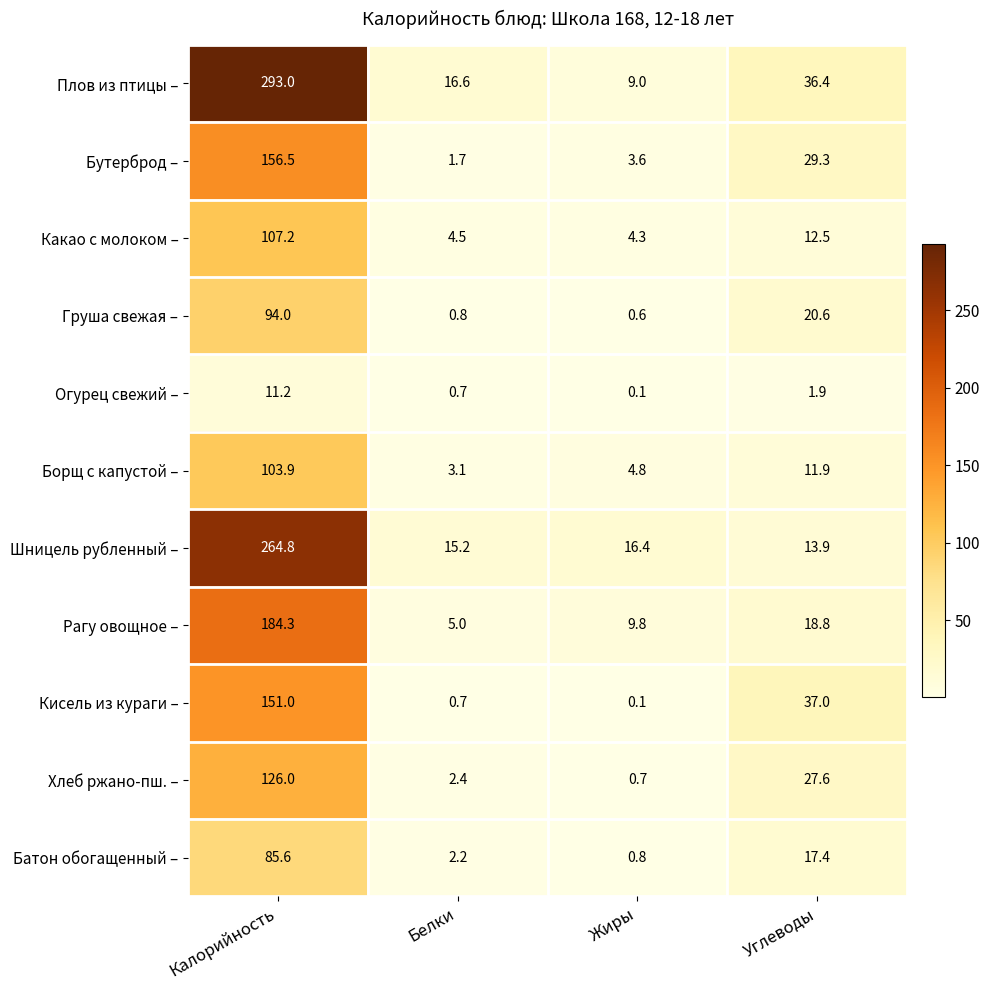

How many data points does each series have?

4